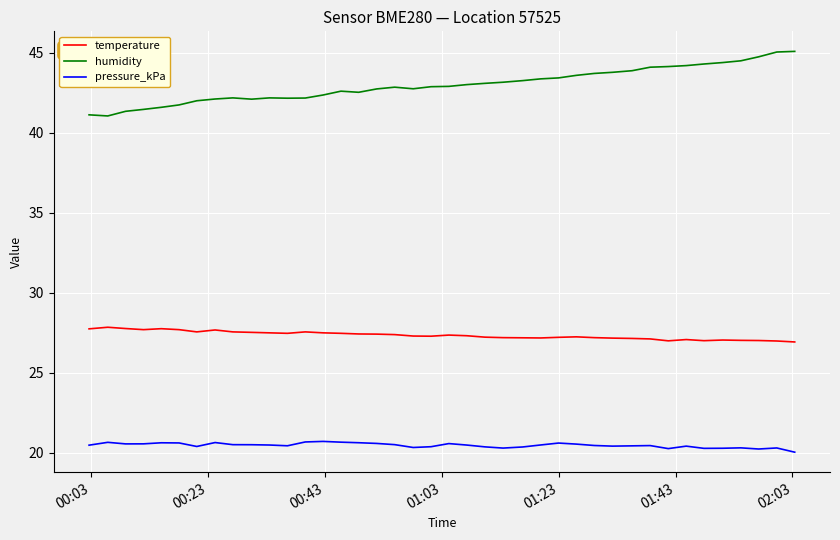

Which series has the widest spread of values?

humidity